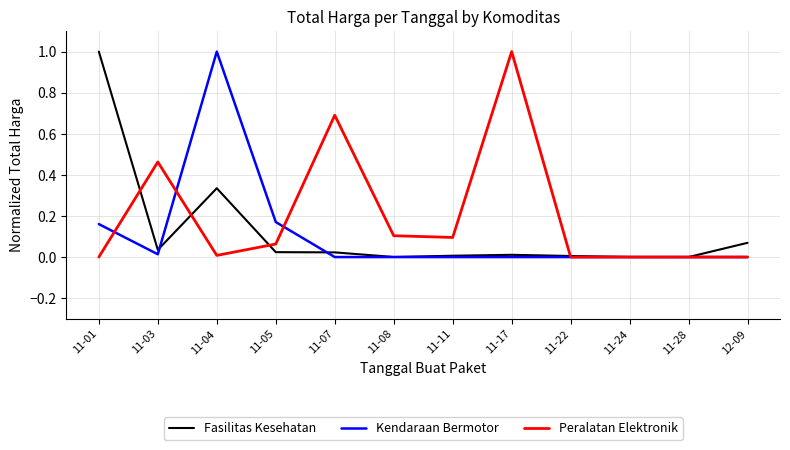

The Fasilitas Kesehatan series shows 0.0 at 11-24. True or false?

True